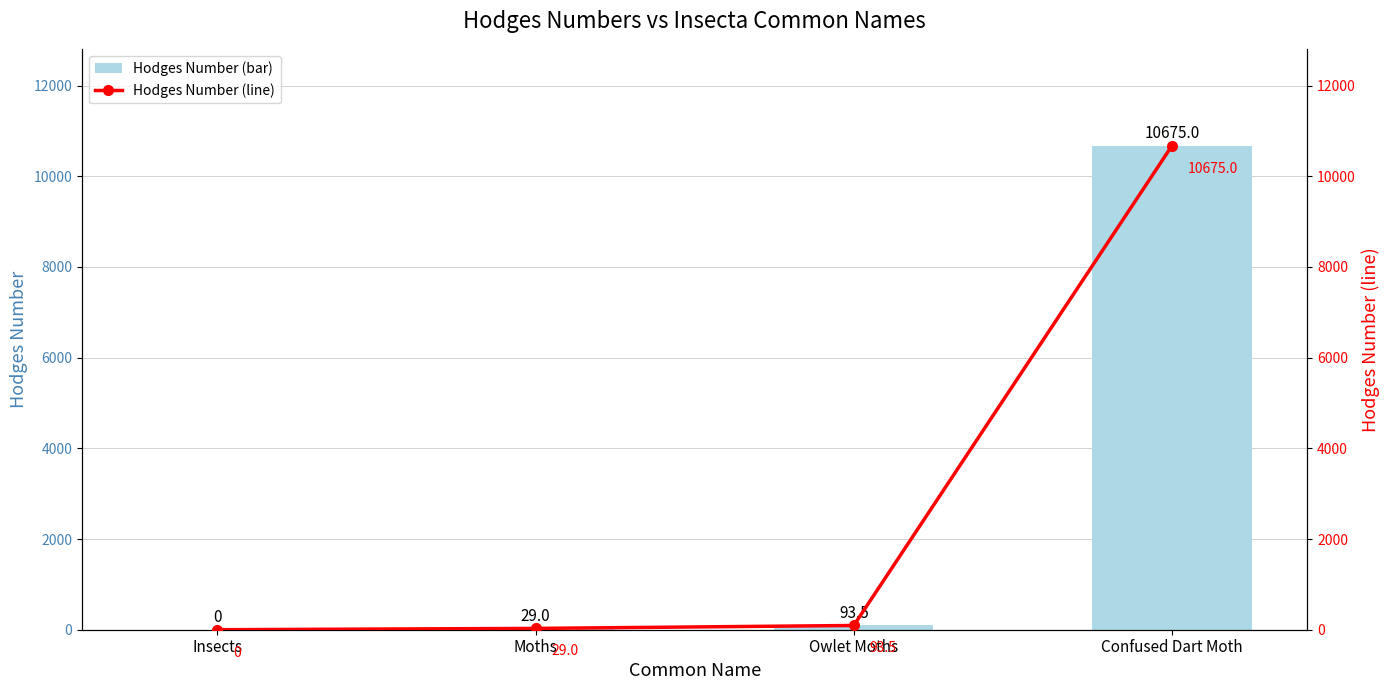

Reading left to right, what are all the values shown in this chart?

Hodges Number (bar): Insects=0.0	Moths=29.0	Owlet Moths=93.5	Confused Dart Moth=10675.0
Hodges Number (line): Insects=0.0	Moths=29.0	Owlet Moths=93.5	Confused Dart Moth=10675.0